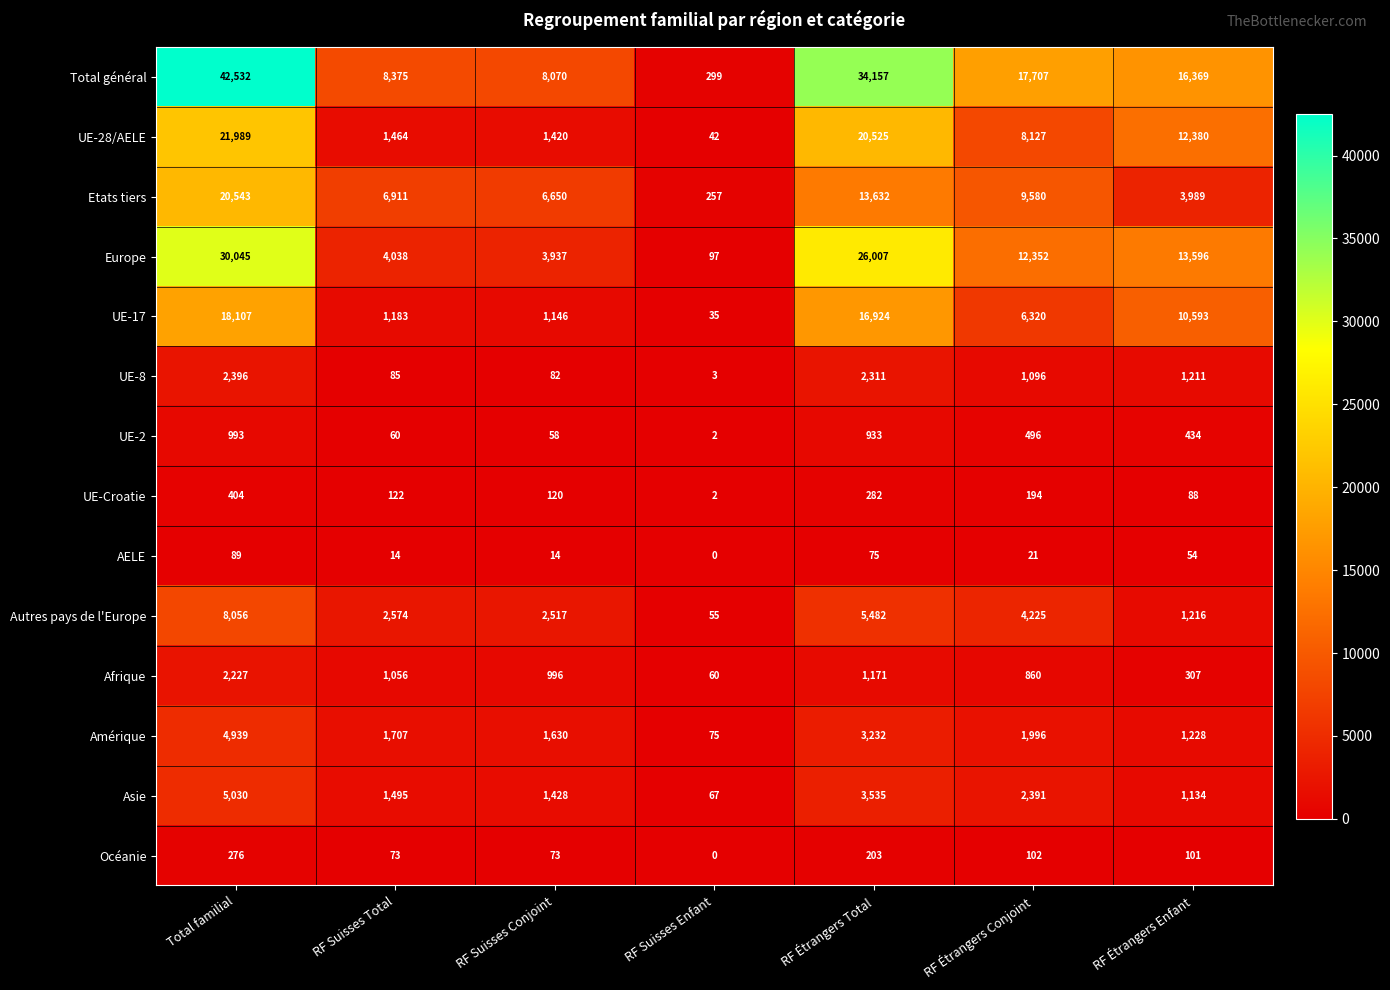

What is the sum of the Amérique values at RF Suisses Enfant and RF Étrangers Conjoint?

2071